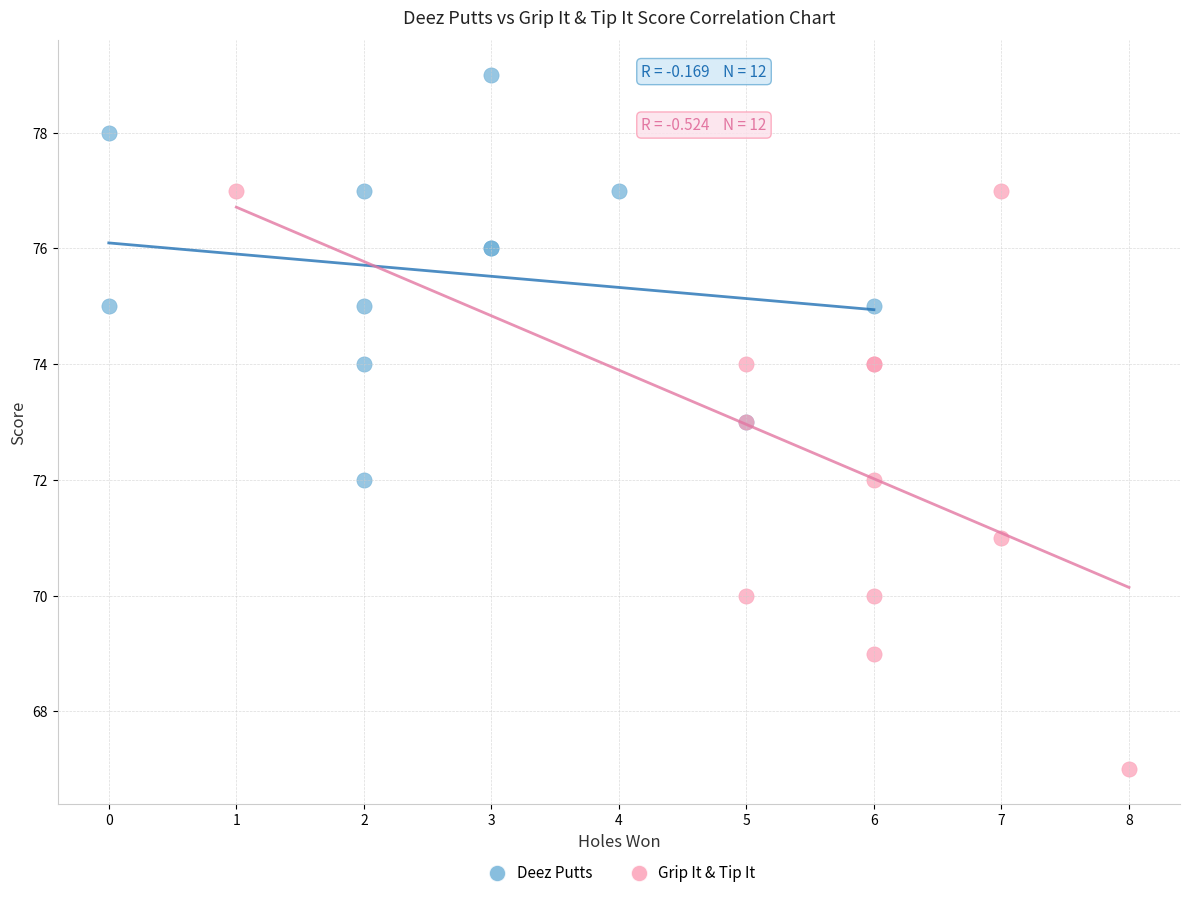

Which series reaches the minimum Y coordinate?

Grip It & Tip It